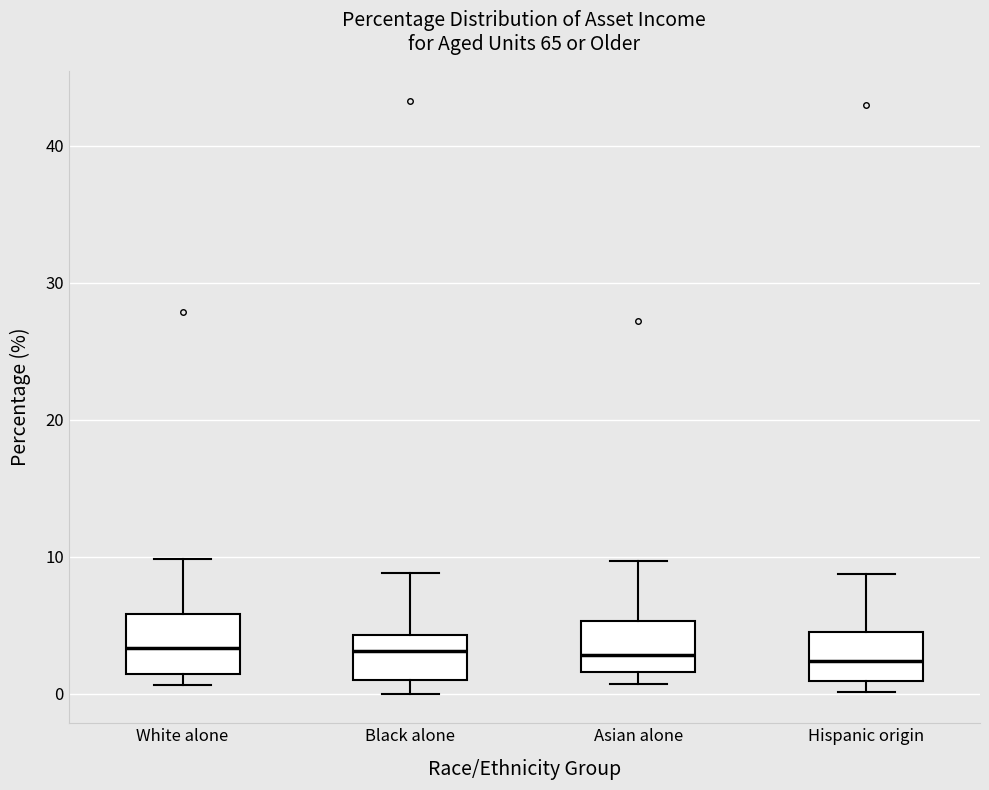

Reading left to right, transcribe this box plot: for each box, give where its median line is, the range the box spans, and where its two whiskers end, as read against the y-axis. The values are not printed on the chart, so give them approximately, as read against the axis.

White alone: median 3, box 1 to 6, whiskers 1 (just below the box's lower edge) to 10
Black alone: median 3, box 1 to 4, whiskers 0 to 9
Asian alone: median 3, box 2 to 5, whiskers 1 to 10
Hispanic origin: median 2, box 1 to 5, whiskers 0 to 9